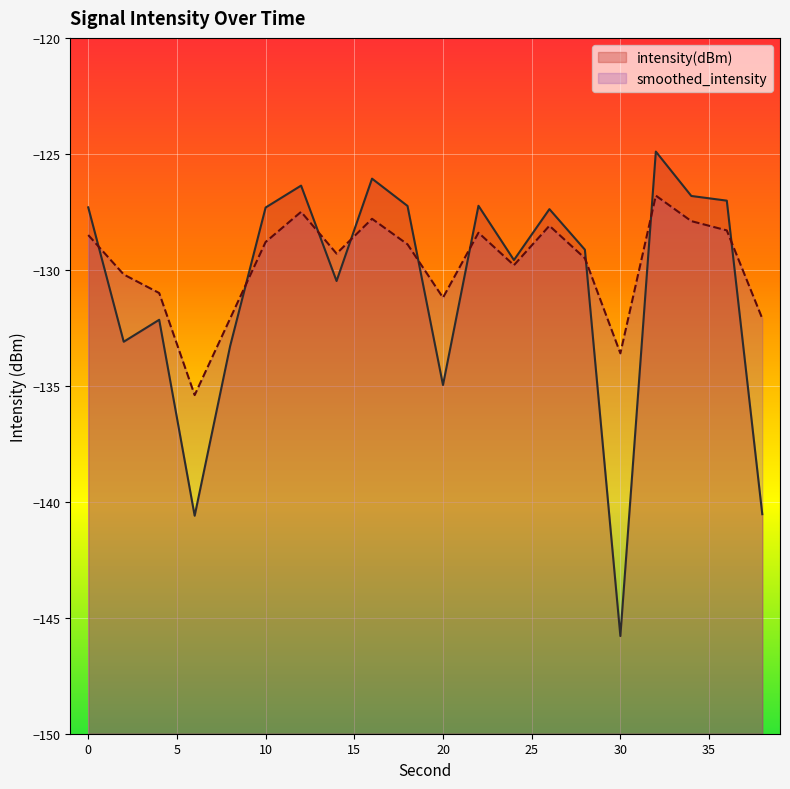

What are all the series names shown in the legend?

intensity(dBm), smoothed_intensity